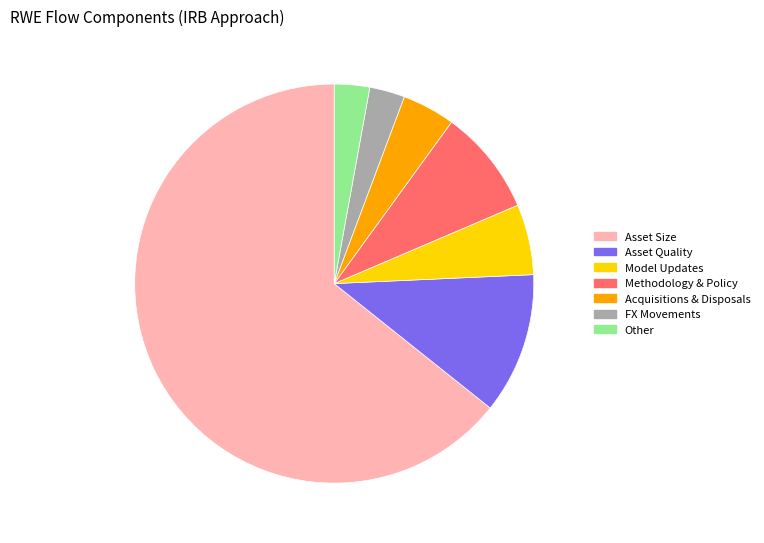

Combined, do Methodology & Policy and Other account for over 50%?

No